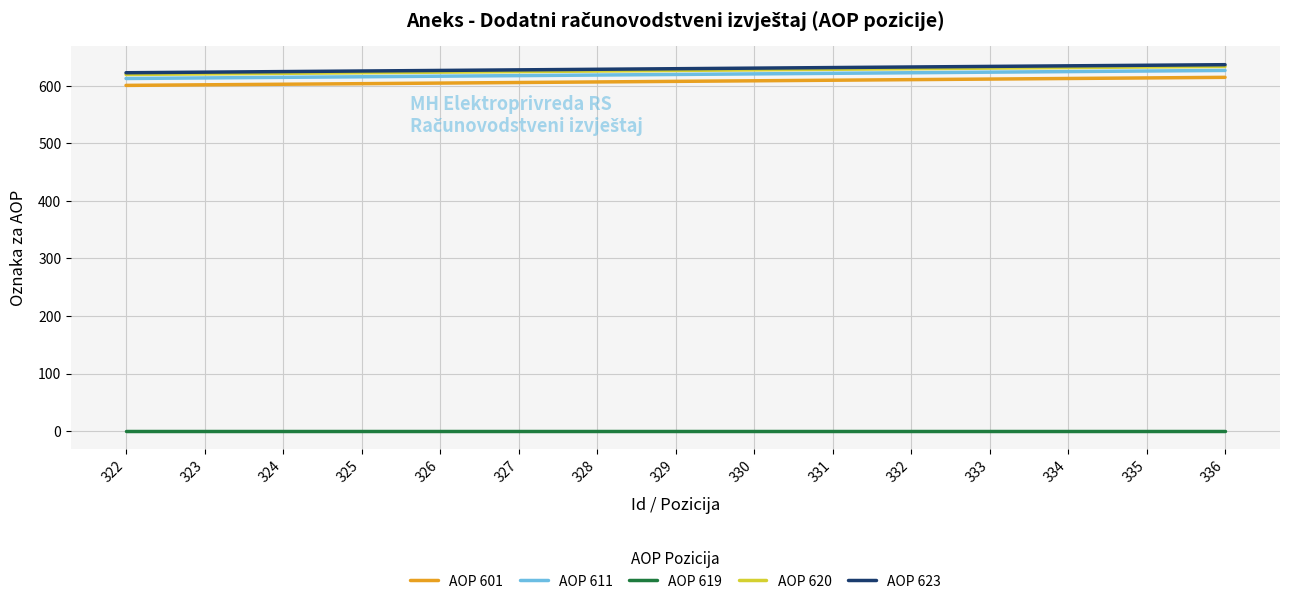

What is the sum of the AOP 601 values at 335 and 322?

1215